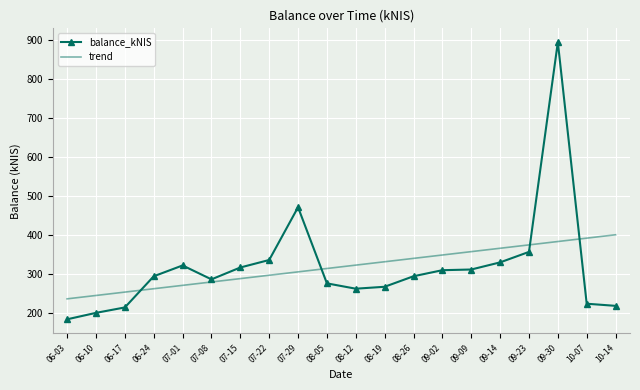

What is the spread (max minus min) of values at 09-23?

18.0